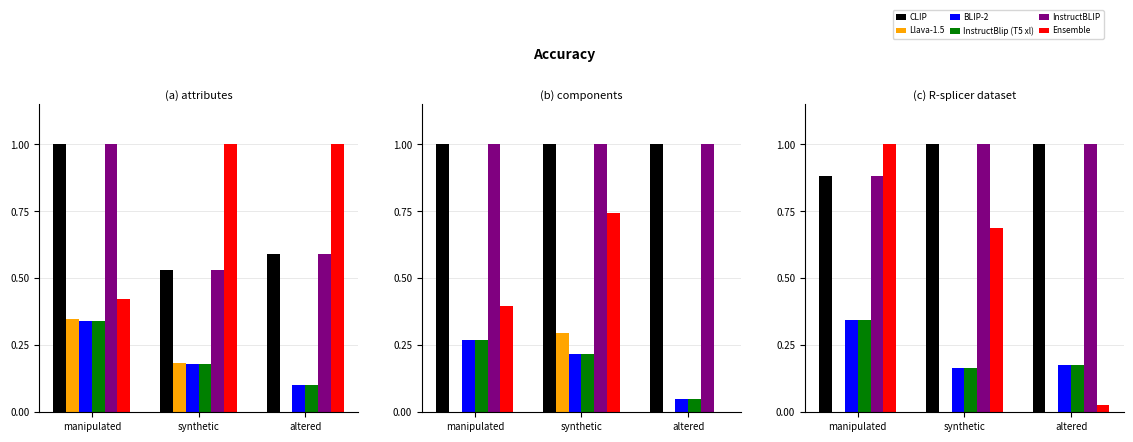

What is the sum of all Ensemble values?

1.7